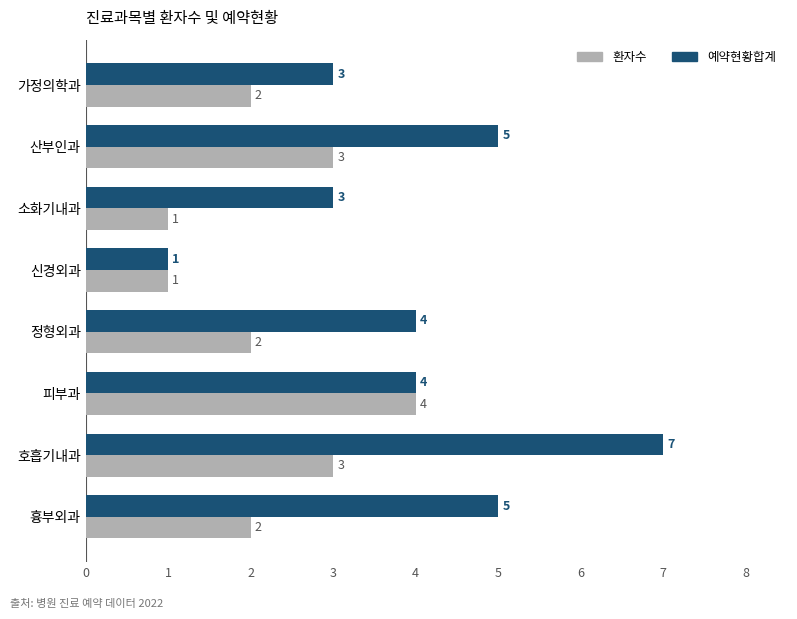

Which series has the largest total across all categories?

예약현황합계